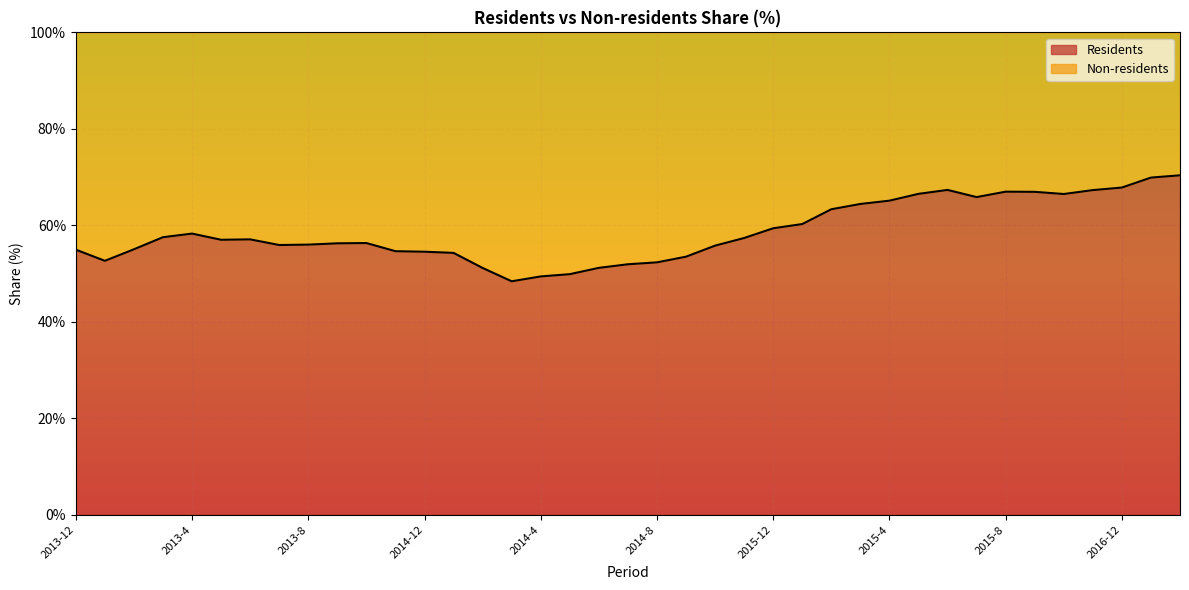

What is the change in value from 2015-6 to 2015-9?

-0.4